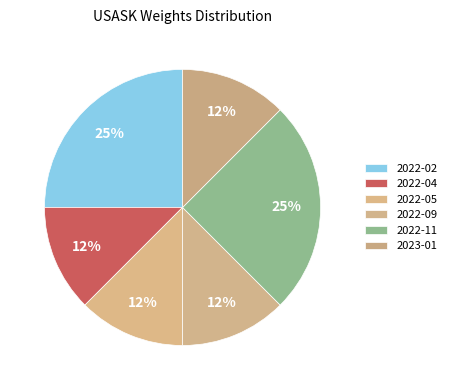

How many segments does this pie chart have?

6